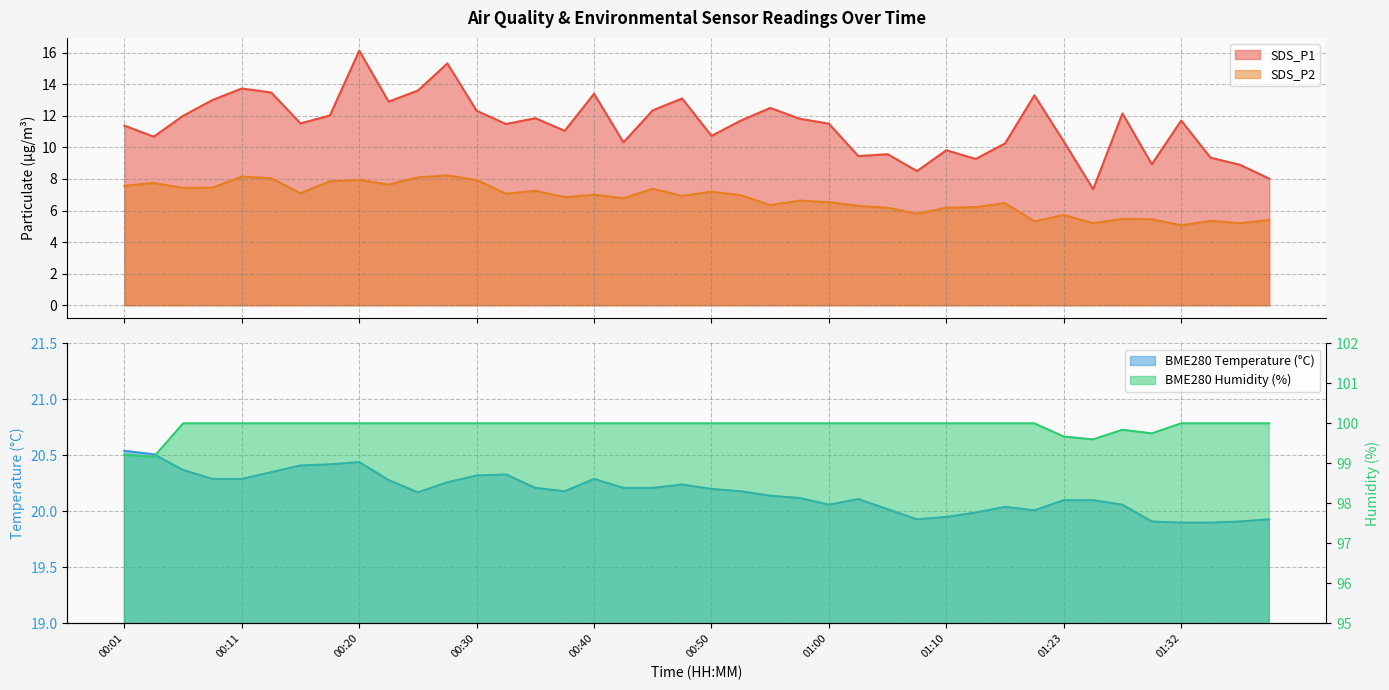

The value of SDS_P1 at 01:00 is 17.2. True or false?

False